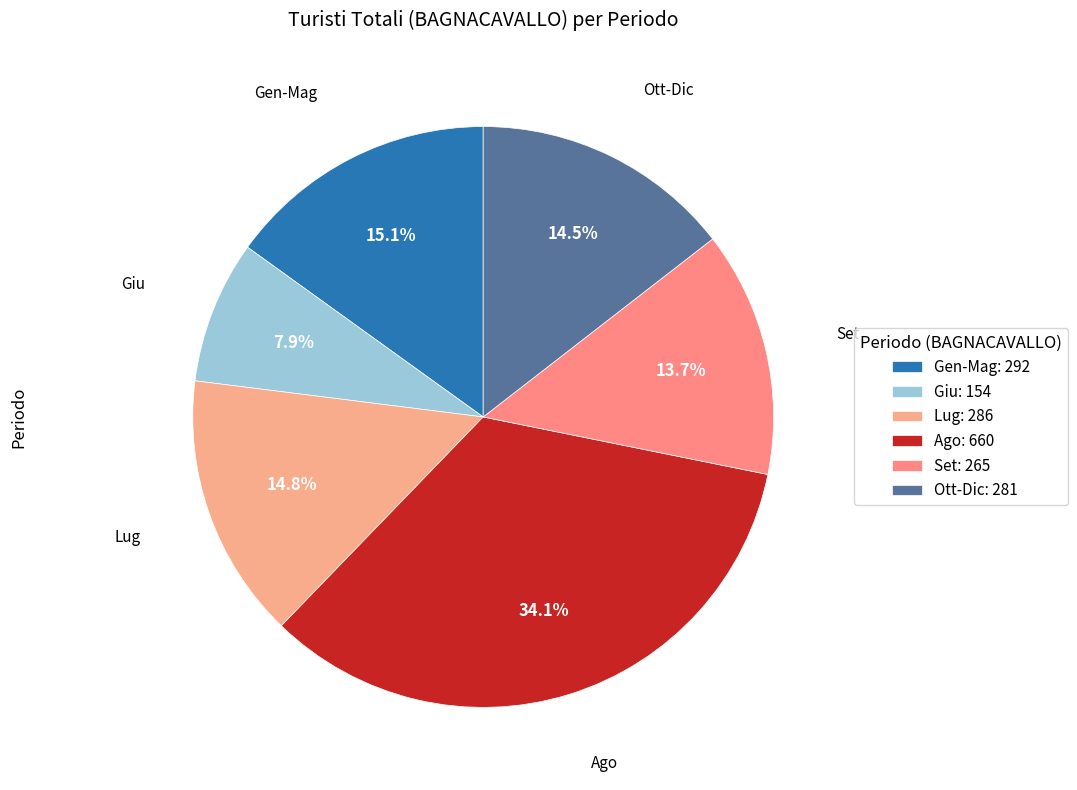

Count the number of slices in the pie.

6